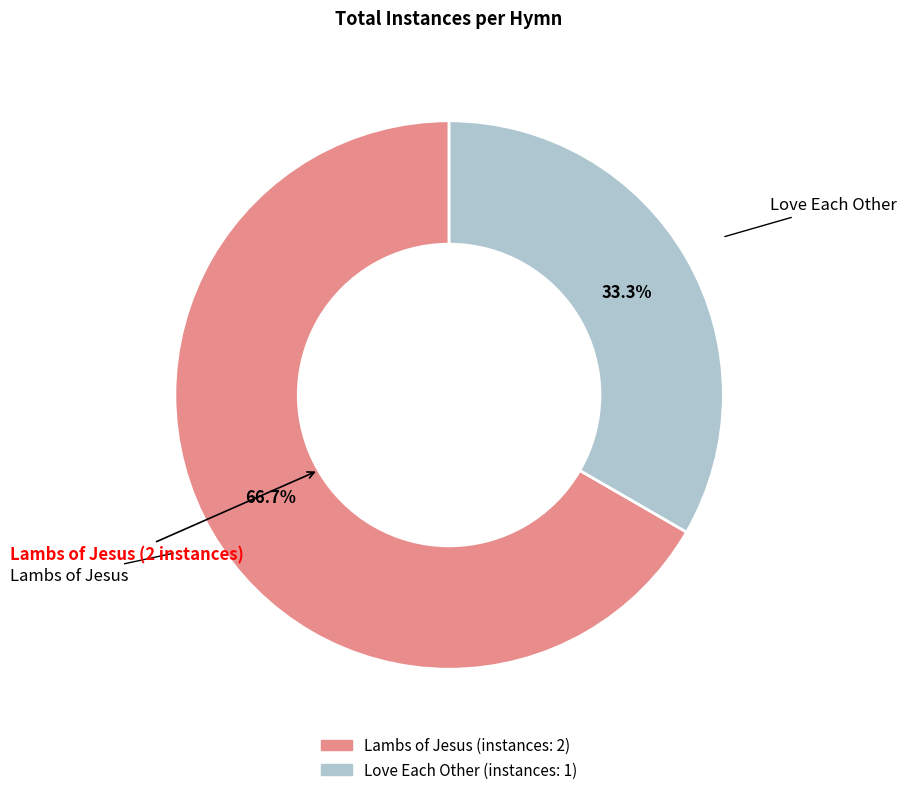

Is it true that Lambs of Jesus is 53% of the pie?

False